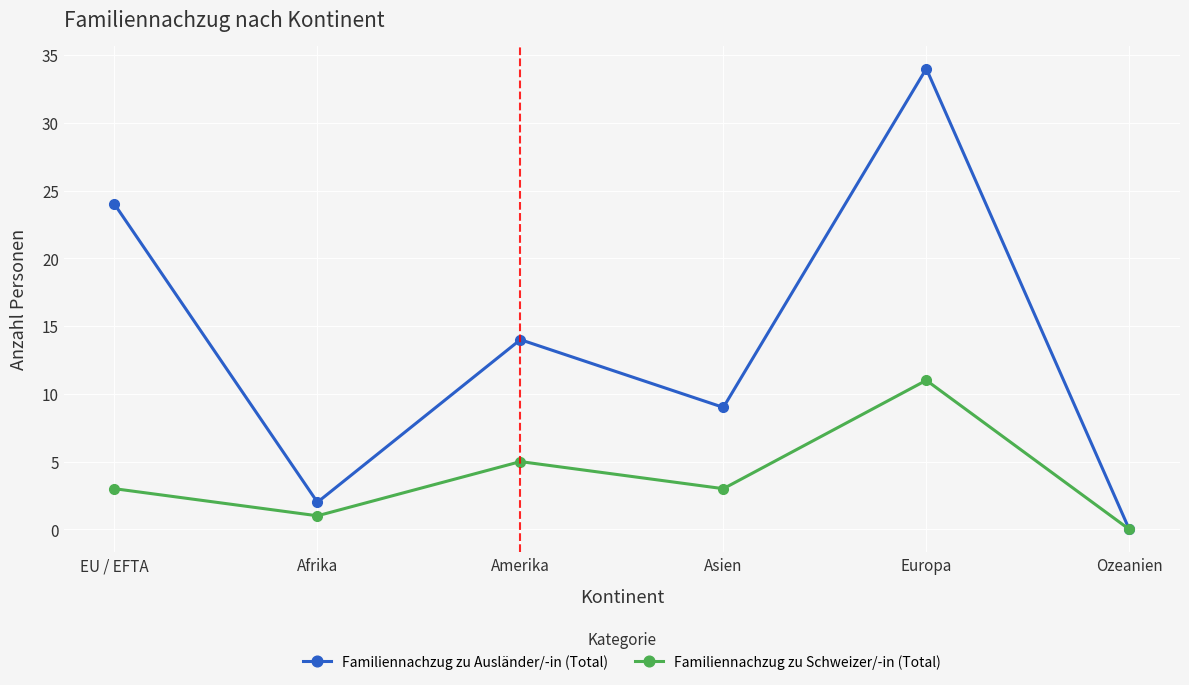

At which label is Familiennachzug zu Ausländer/-in (Total) closest to 17?

Amerika